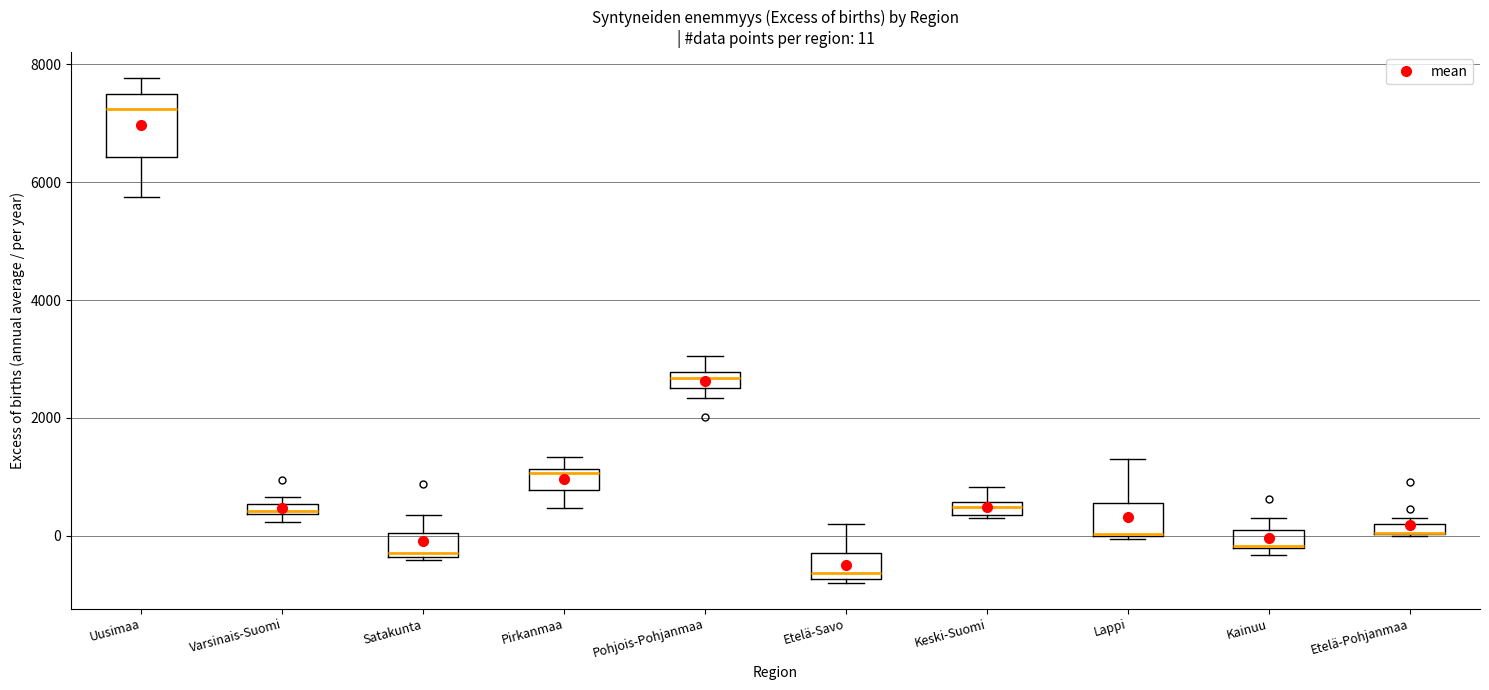

Comparing the boxes themselves (not the whiskers), which one is the tallest?

Uusimaa